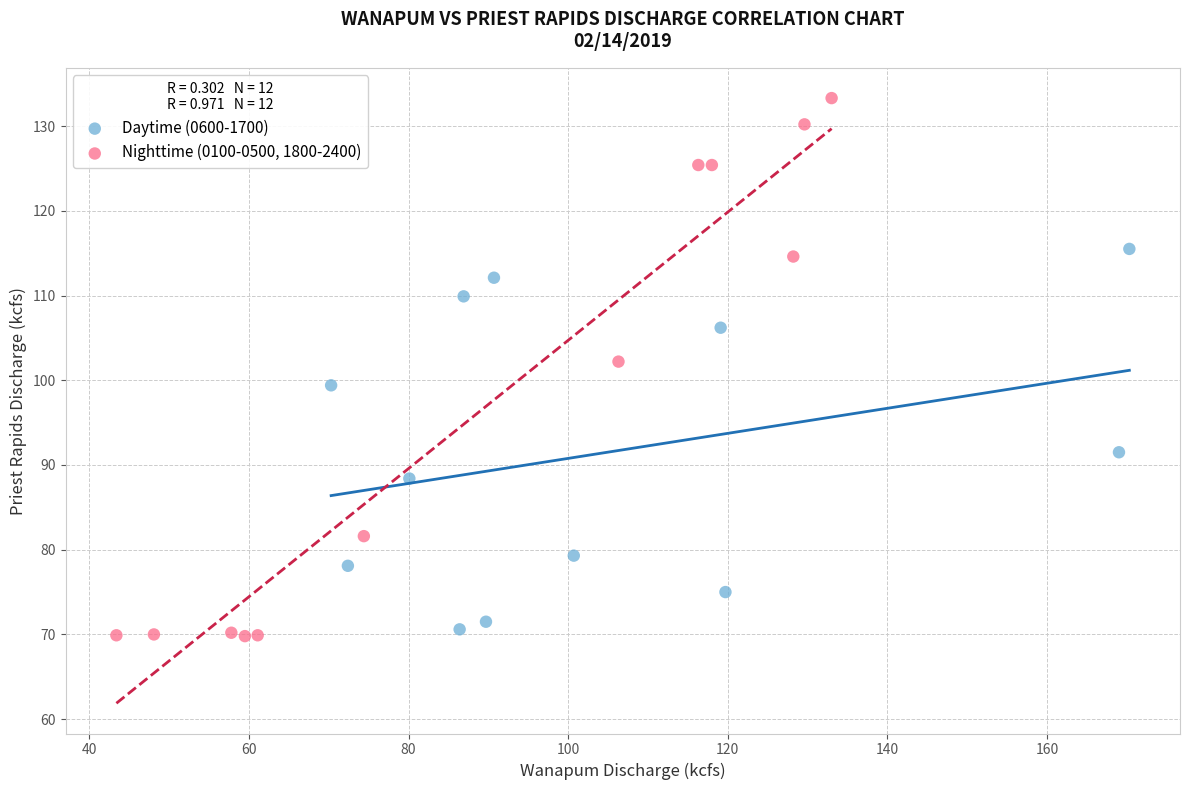

Which series has the largest Y range (max minus min)?

Nighttime (0100-0500, 1800-2400)